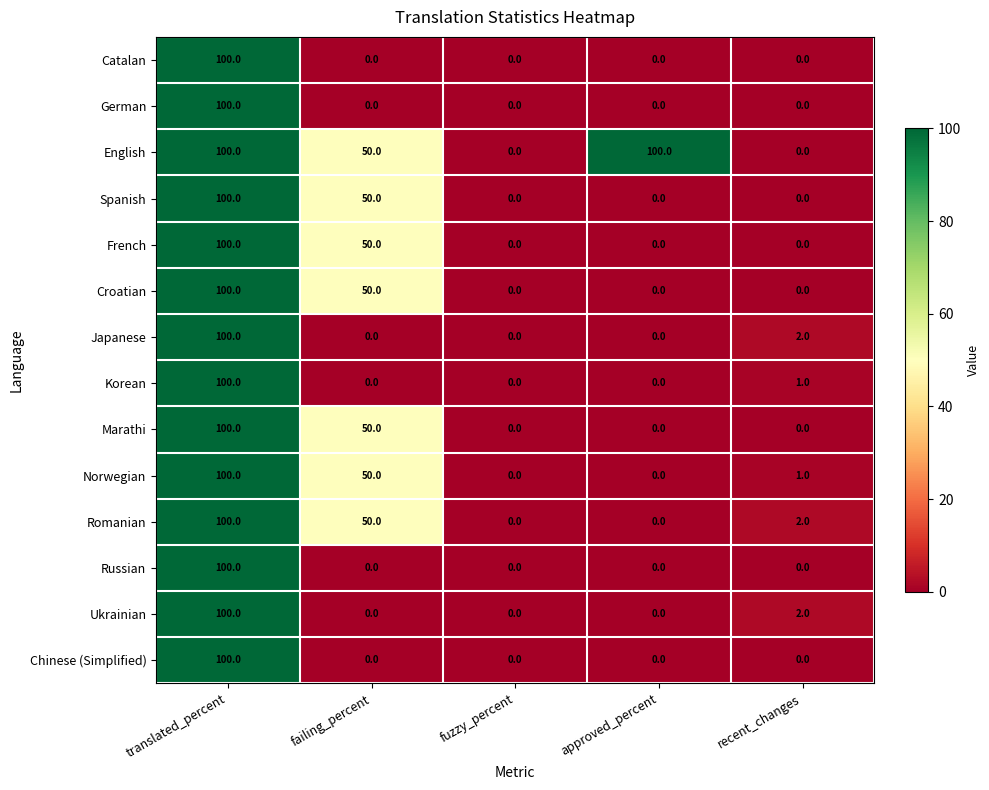

What is the sum of the Marathi values at translated_percent and fuzzy_percent?

100